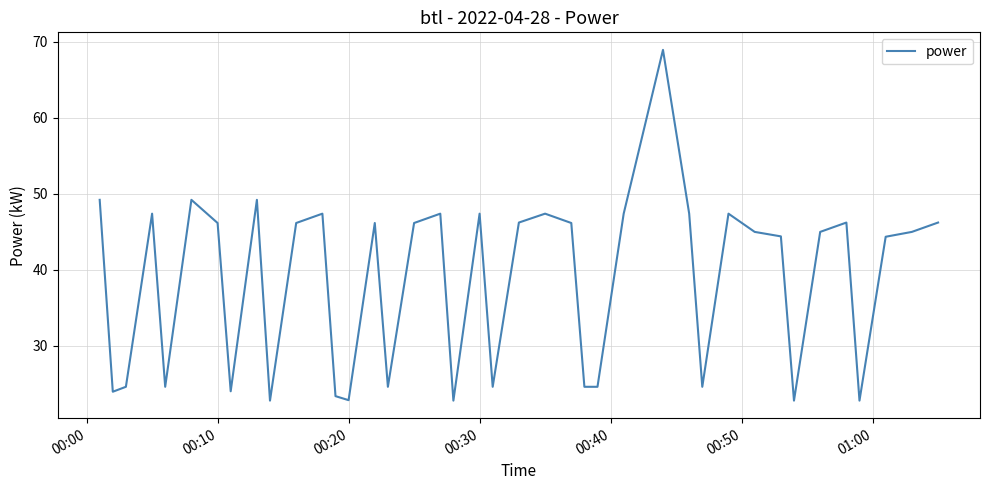

What is the greatest value displayed?

69.0